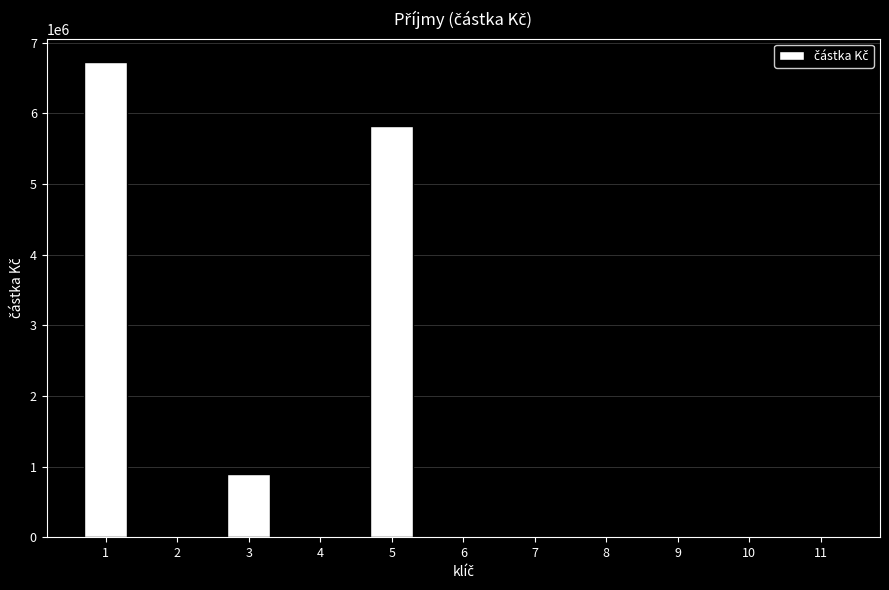

What is the maximum value shown in the chart?

6718782.1